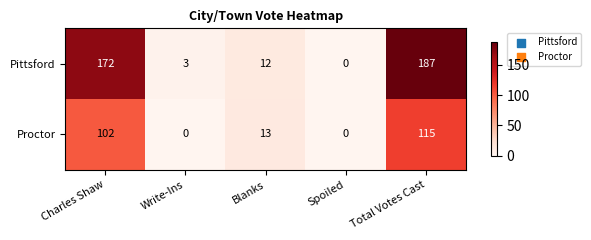

Between Charles Shaw and Total Votes Cast, which series saw the biggest shift?

Pittsford